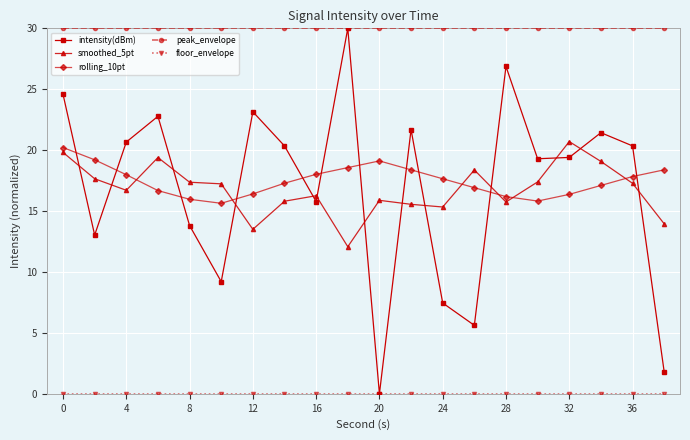

True or false: intensity(dBm) has more than 0 interior local peaks.

True